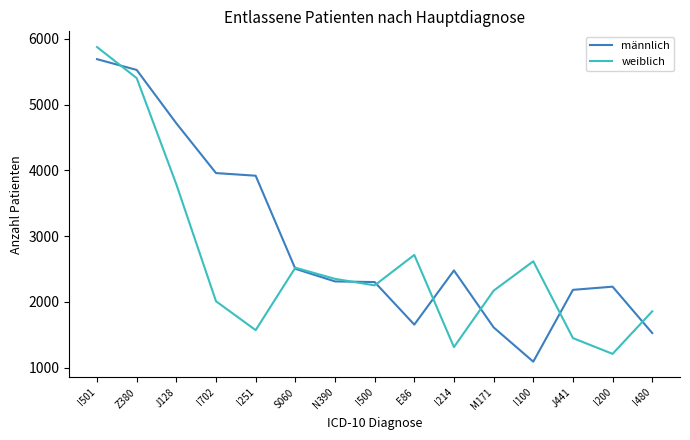

What is the difference between the highest and lowest values at I251?

2349